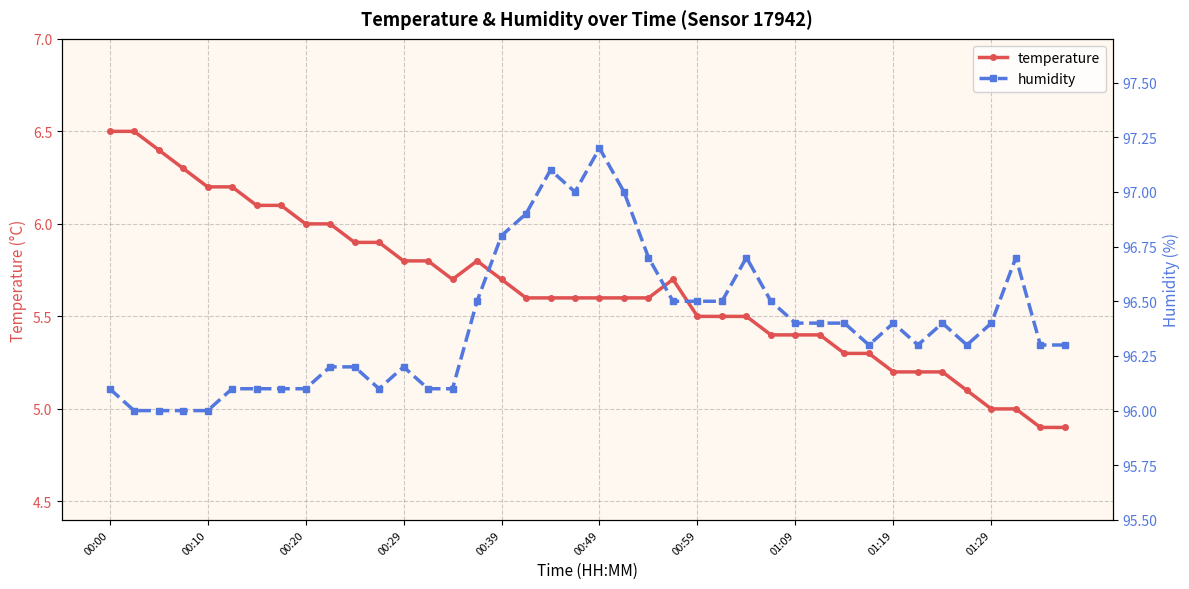

The value of temperature at 00:10 is 10.5. True or false?

False